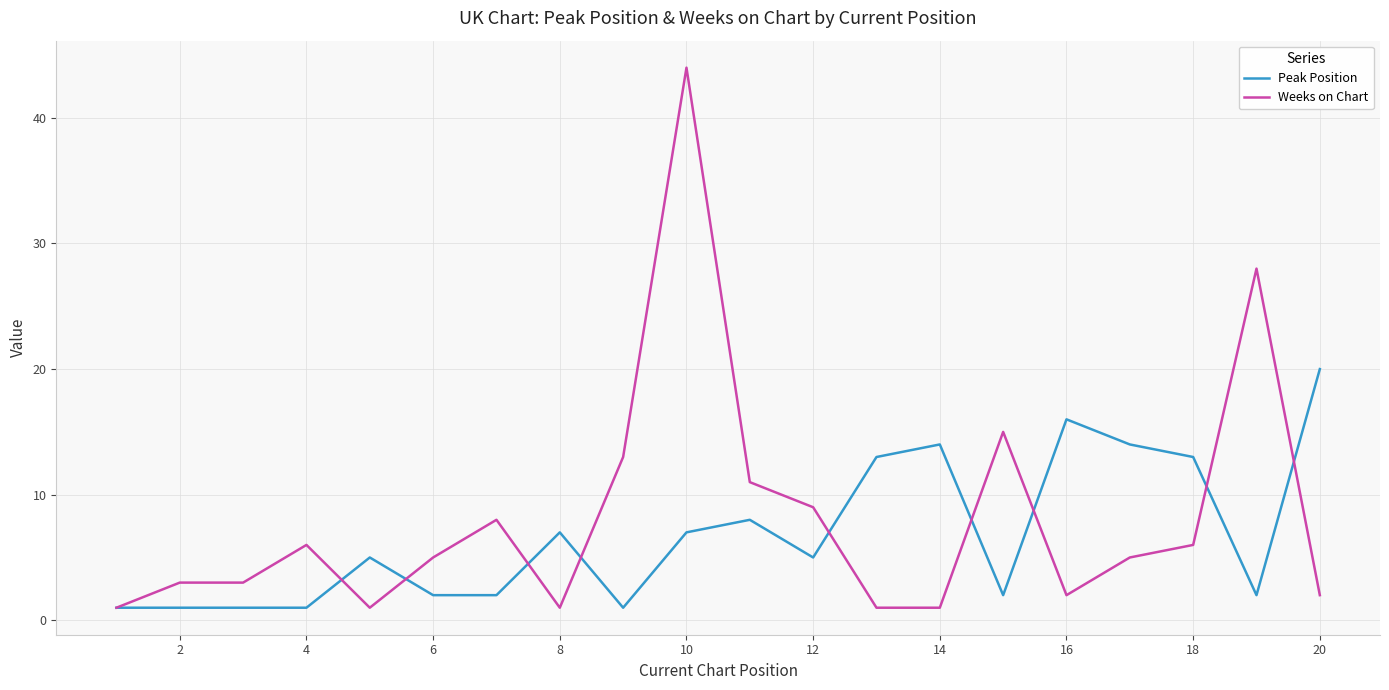

List the series in order of their peak value, highest first.

Weeks on Chart, Peak Position